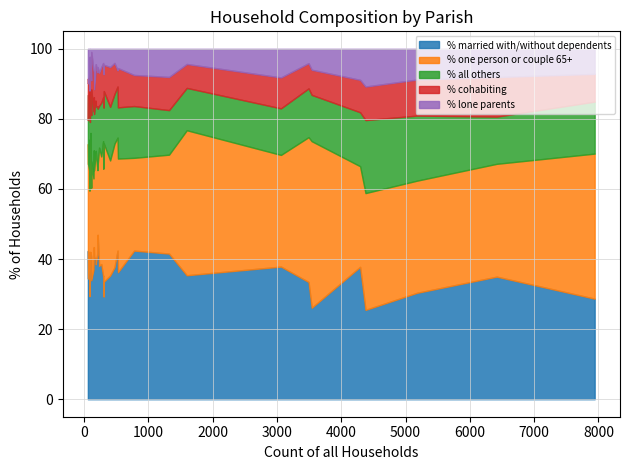

At how many categories does at least one series exceed 41?

15